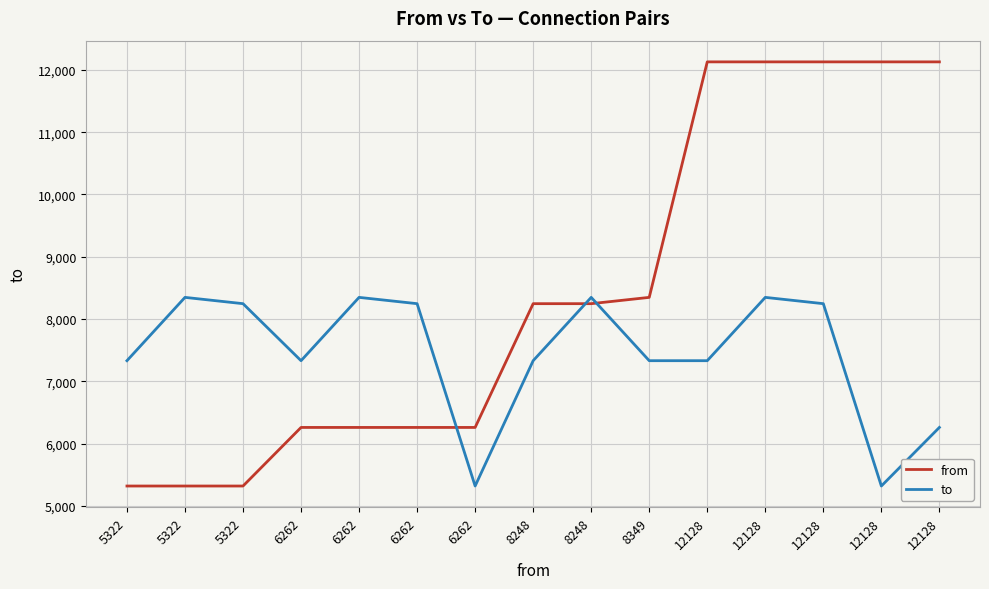

What are all the series names shown in the legend?

from, to